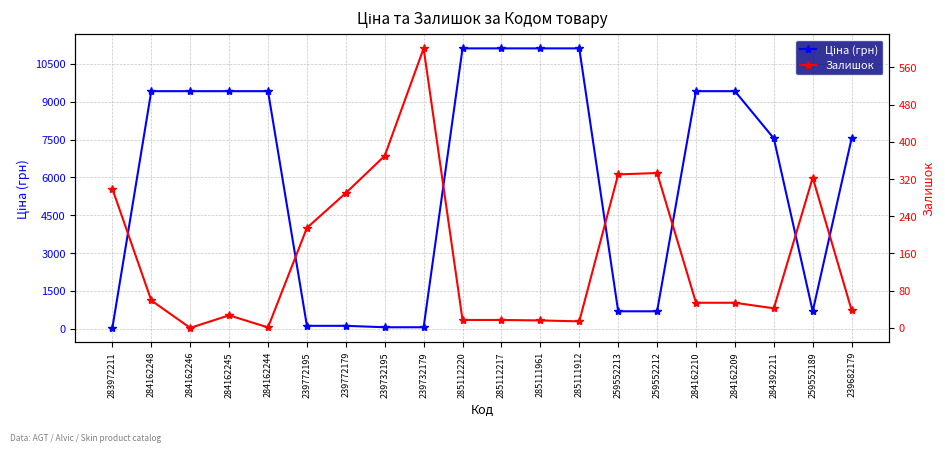

At which category does Ціна (грн) reach its first local valley?

259552189